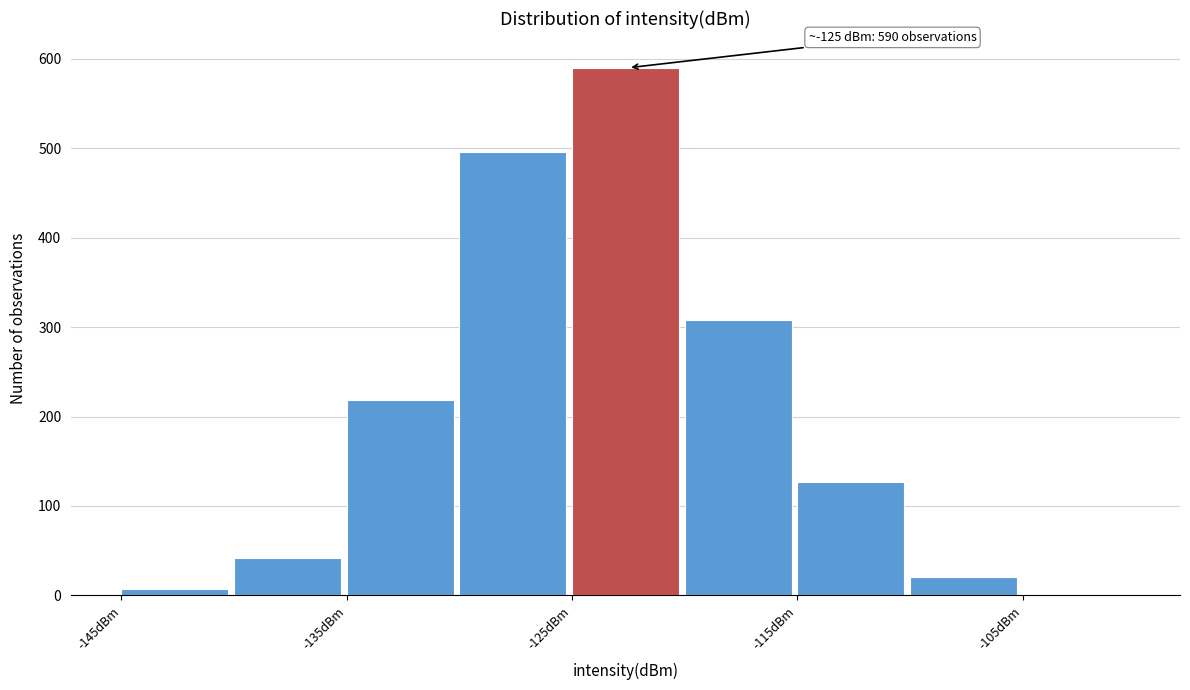

Which range on the x-axis has the tallest bar?

-125 to -120